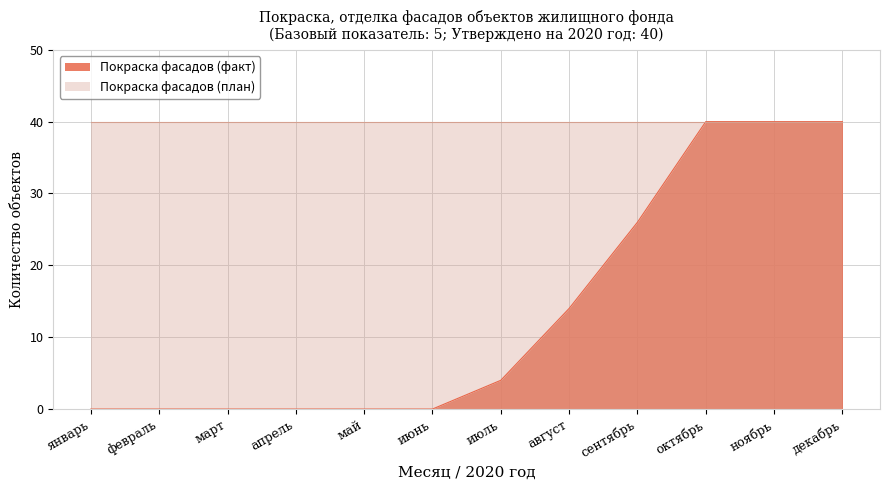

True or false: the data has more than 0 interior local peaks.

False